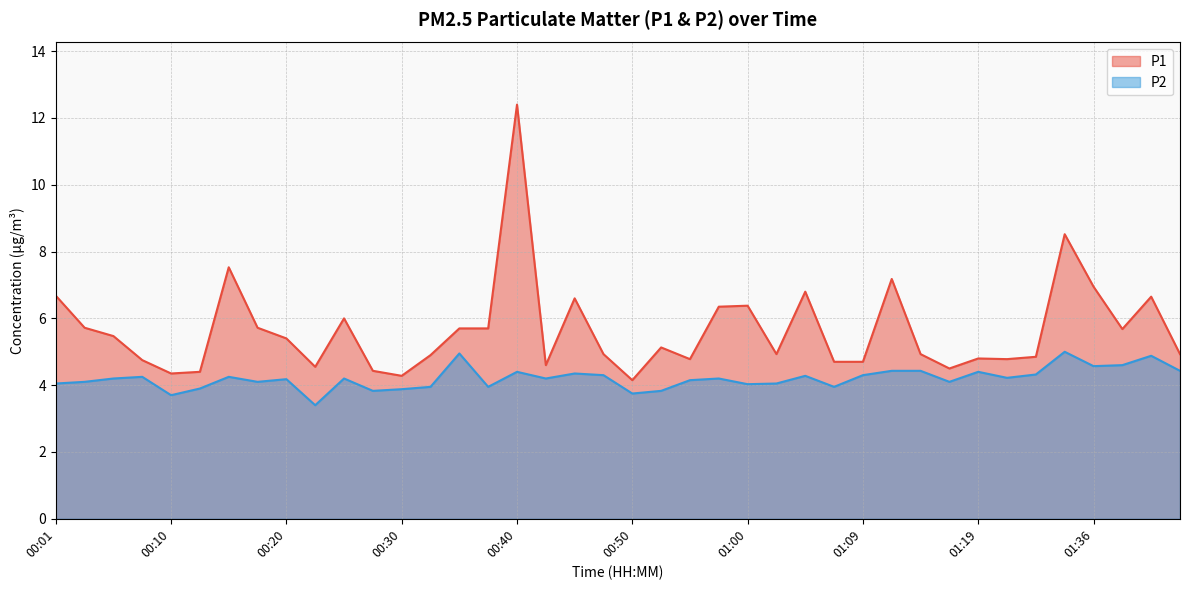

Reading right to left, extract all data points from this chart.

P1: 01:43=4.9	01:41=6.7	01:38=5.7	01:36=7.0	01:33=8.5	01:30=4.8	01:25=4.8	01:19=4.8	01:17=4.5	01:14=4.9	01:12=7.2	01:09=4.7	01:07=4.7	01:04=6.8	01:02=4.9	01:00=6.4	00:57=6.3	00:55=4.8	00:52=5.1	00:50=4.2	00:47=4.9	00:45=6.6	00:42=4.6	00:40=12.4	00:37=5.7	00:35=5.7	00:32=4.9	00:30=4.3	00:27=4.4	00:25=6.0	00:23=4.5	00:20=5.4	00:18=5.7	00:15=7.5	00:13=4.4	00:10=4.3	00:08=4.8	00:06=5.5	00:03=5.7	00:01=6.7
P2: 01:43=4.4	01:41=4.9	01:38=4.6	01:36=4.6	01:33=5.0	01:30=4.3	01:25=4.2	01:19=4.4	01:17=4.1	01:14=4.4	01:12=4.4	01:09=4.3	01:07=4.0	01:04=4.3	01:02=4.0	01:00=4.0	00:57=4.2	00:55=4.2	00:52=3.8	00:50=3.8	00:47=4.3	00:45=4.3	00:42=4.2	00:40=4.4	00:37=4.0	00:35=5.0	00:32=4.0	00:30=3.9	00:27=3.8	00:25=4.2	00:23=3.4	00:20=4.2	00:18=4.1	00:15=4.2	00:13=3.9	00:10=3.7	00:08=4.2	00:06=4.2	00:03=4.1	00:01=4.0